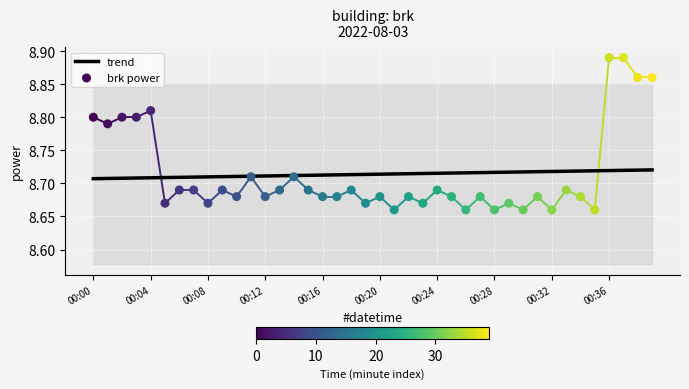

Is the value of brk power at 20 greater than the value of trend at 00:24?

No